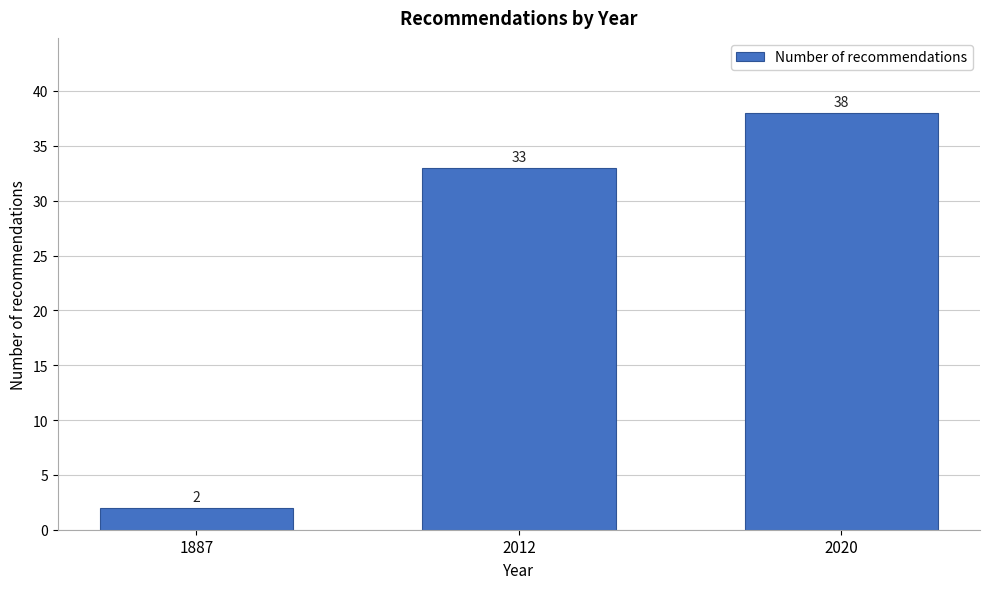

Reading left to right, what are all the values shown in this chart?

1887=2	2012=33	2020=38